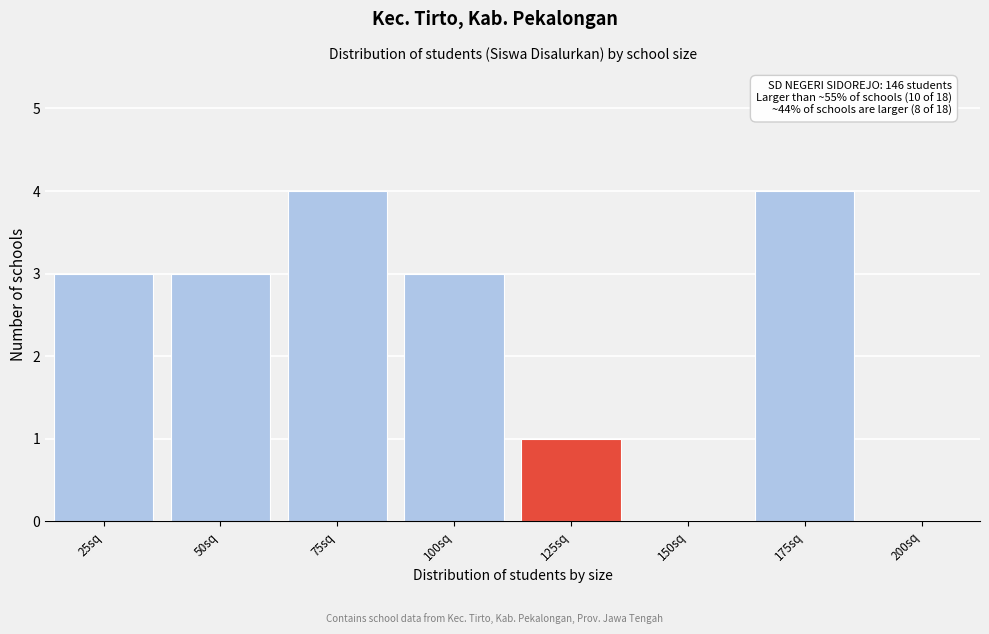

Reading left to right, list all the values displayed in this chart.

25sq=3	50sq=3	75sq=4	100sq=3	125sq=1	150sq=0	175sq=4	200sq=0